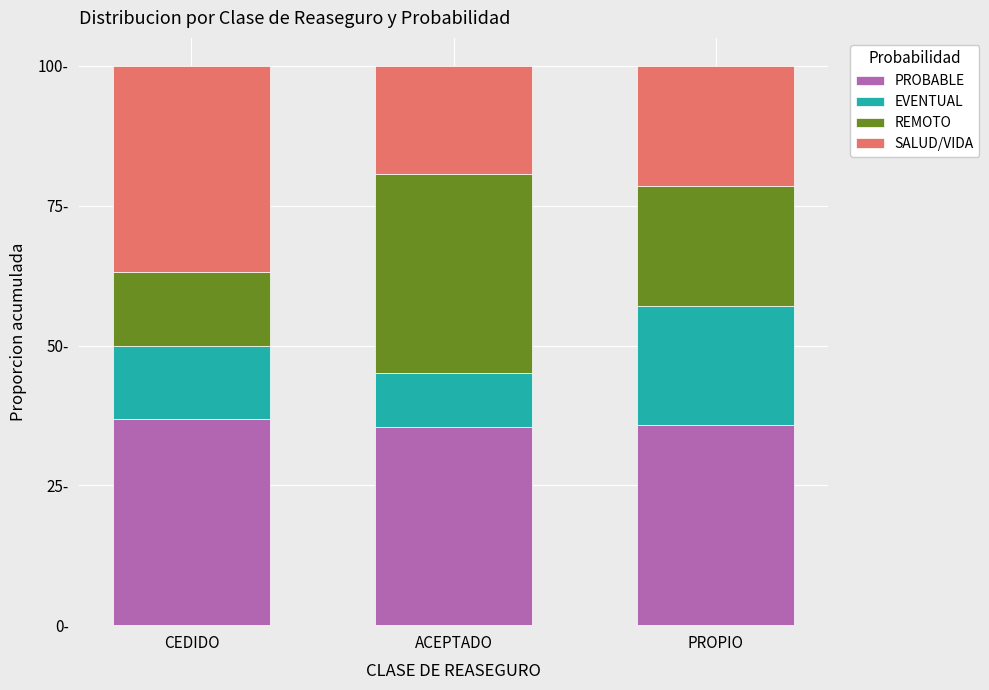

What is the label of the 2nd bar from the left?

ACEPTADO